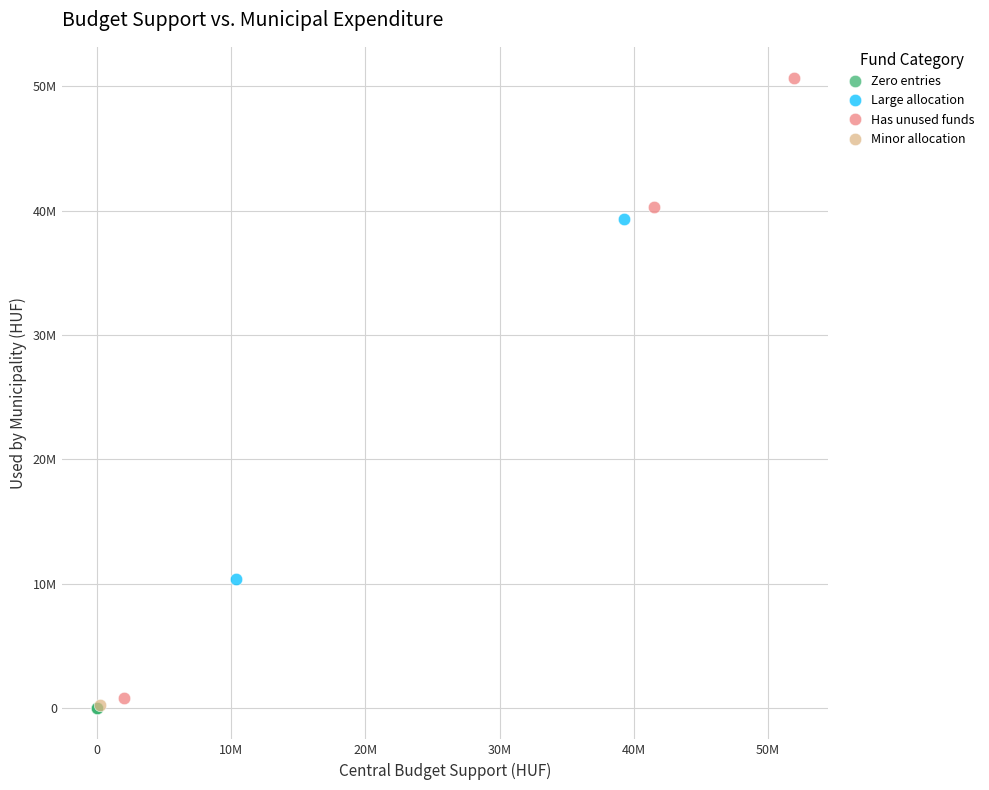

What are all the series names shown in the legend?

Zero entries, Large allocation, Has unused funds, Minor allocation